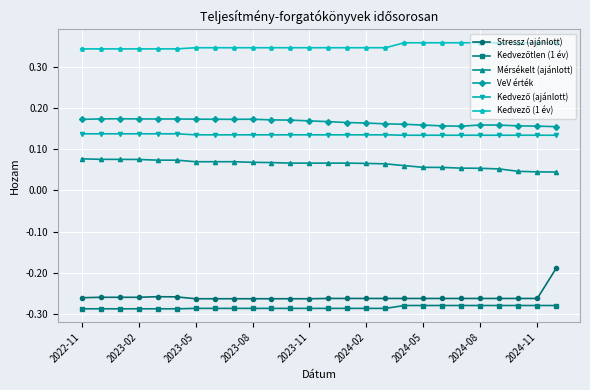

At how many categories does at least one series exceed 0?

26